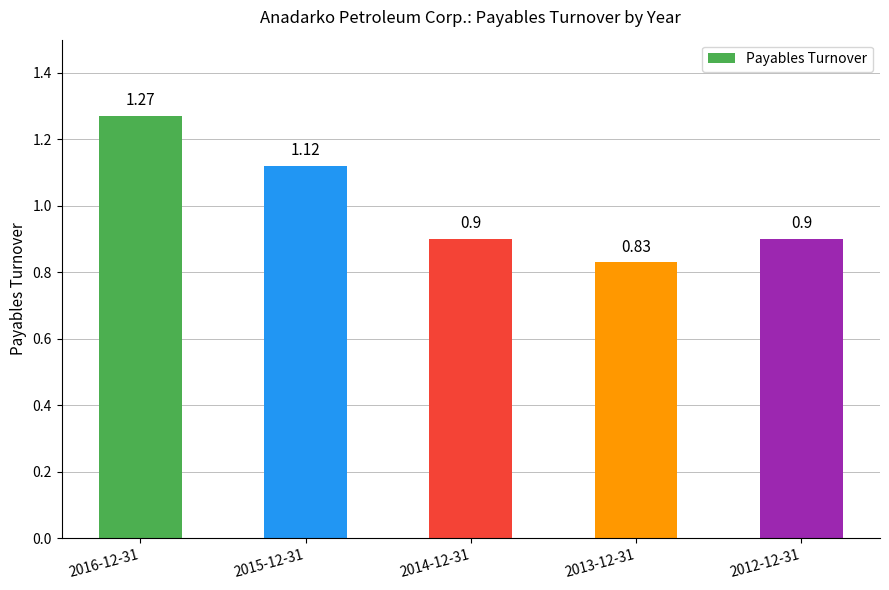

Between 2013-12-31 and 2014-12-31, which is larger?

2014-12-31